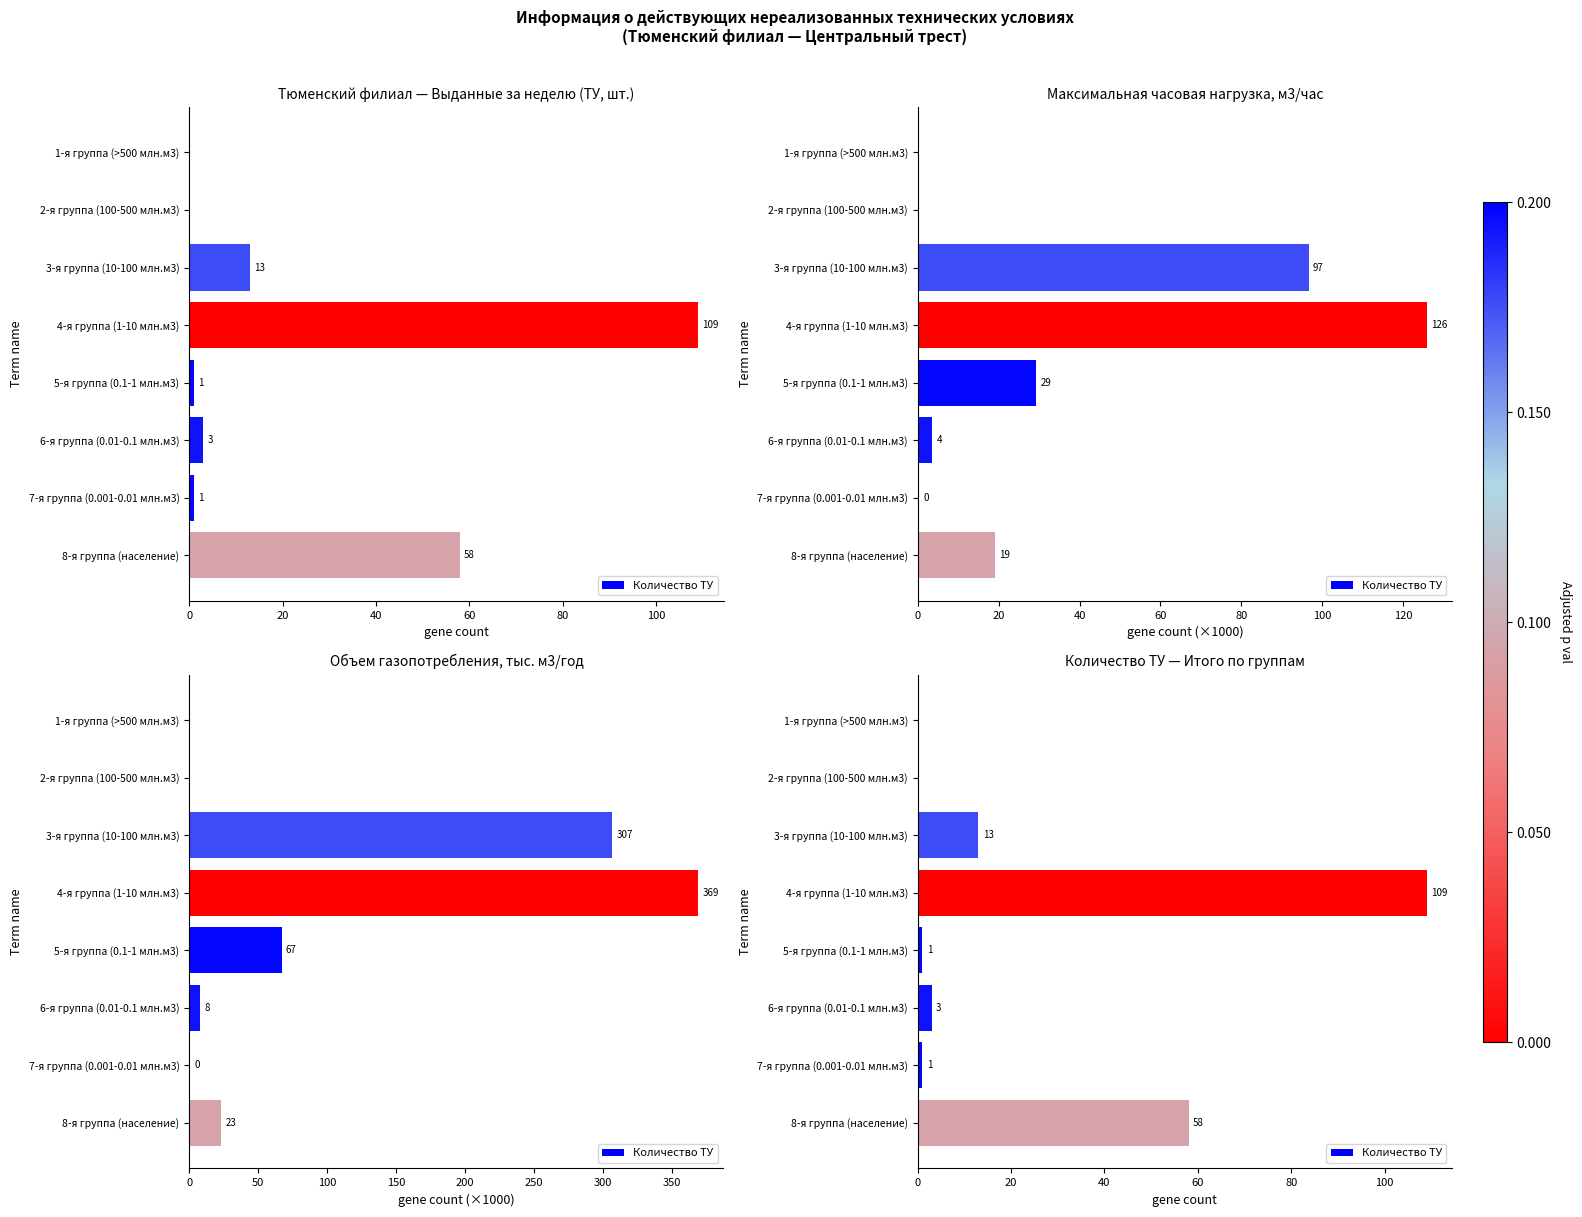

What is the change in value from 4-я группа (1-10 млн.м3) to 6-я группа (0.01-0.1 млн.м3)?

-106